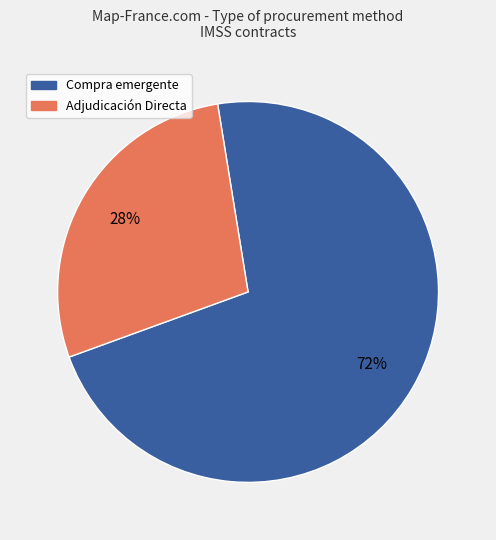

To the nearest percent, what is the difference between the largest and smallest slice percentages?

44%